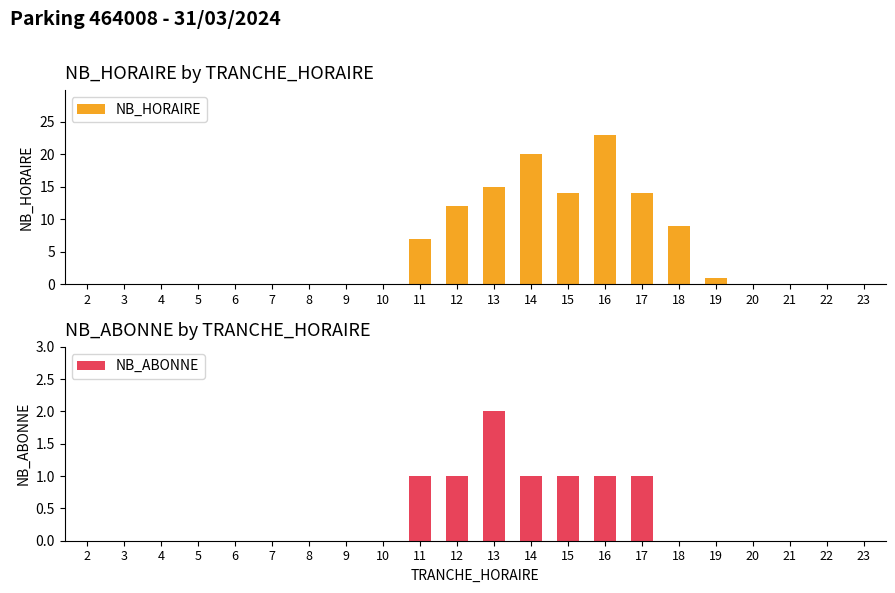

True or false: NB_HORAIRE has a value of 0 at 21.

True